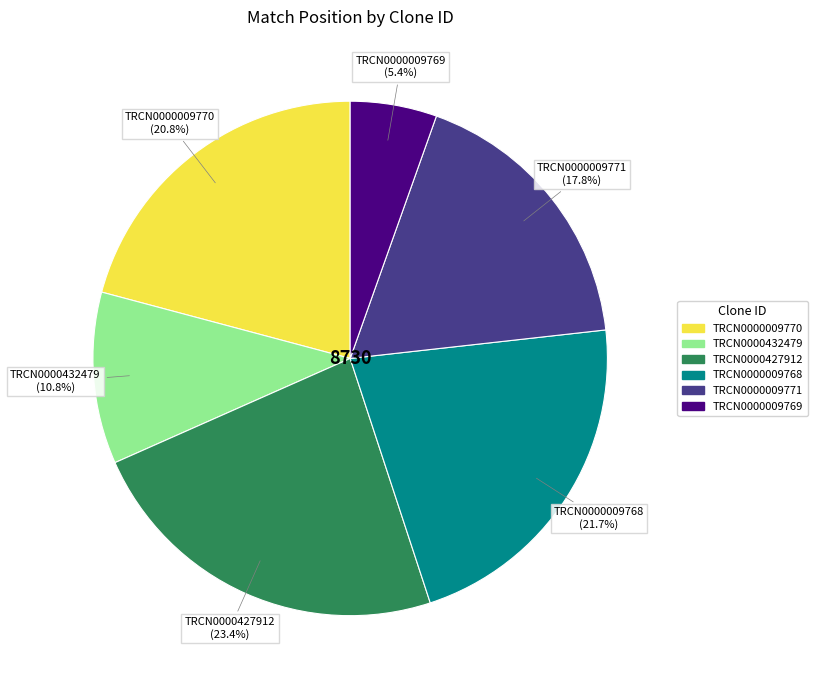

To the nearest percent, what is the combined percentage of TRCN0000009770 and TRCN0000432479?

32%